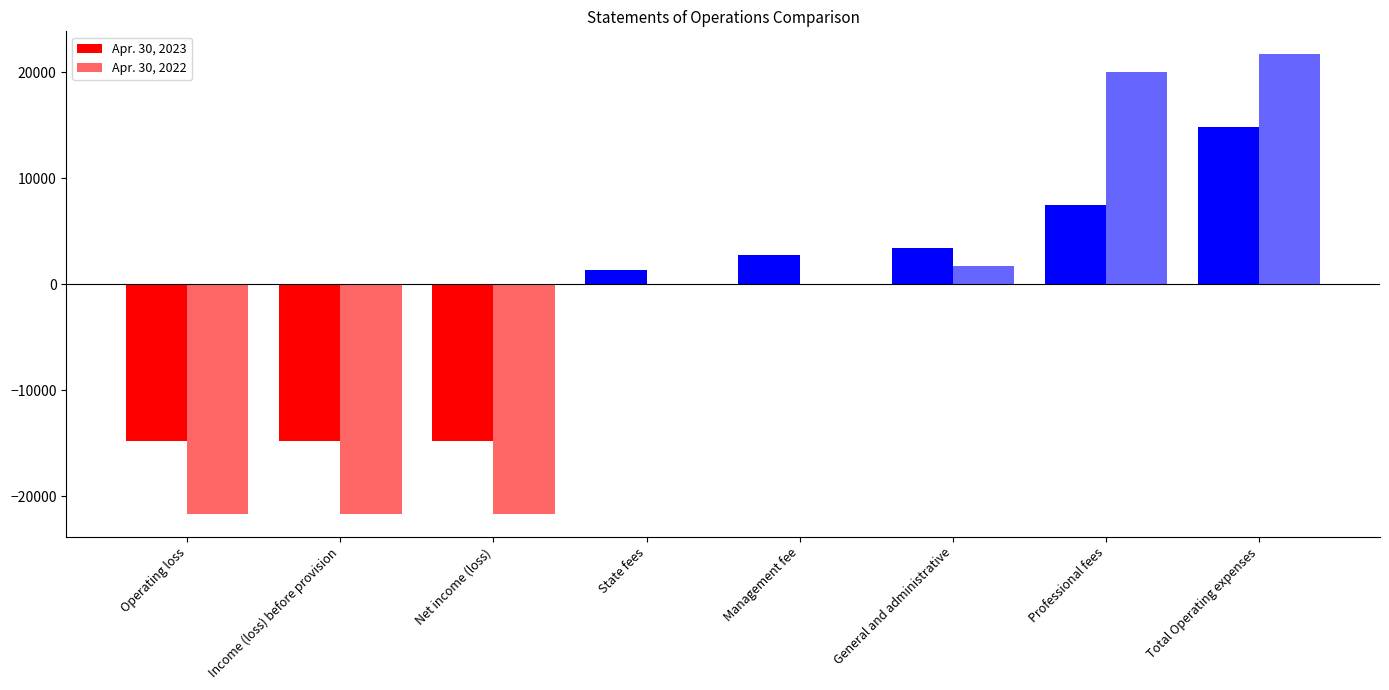

Reading left to right, transcribe all the data shown in this chart.

Apr. 30, 2023: -14840	-14840	-14840	1300	2721	3394	7425	14840
Apr. 30, 2022: -21671	-21671	-21671	0	0	1671	20000	21671